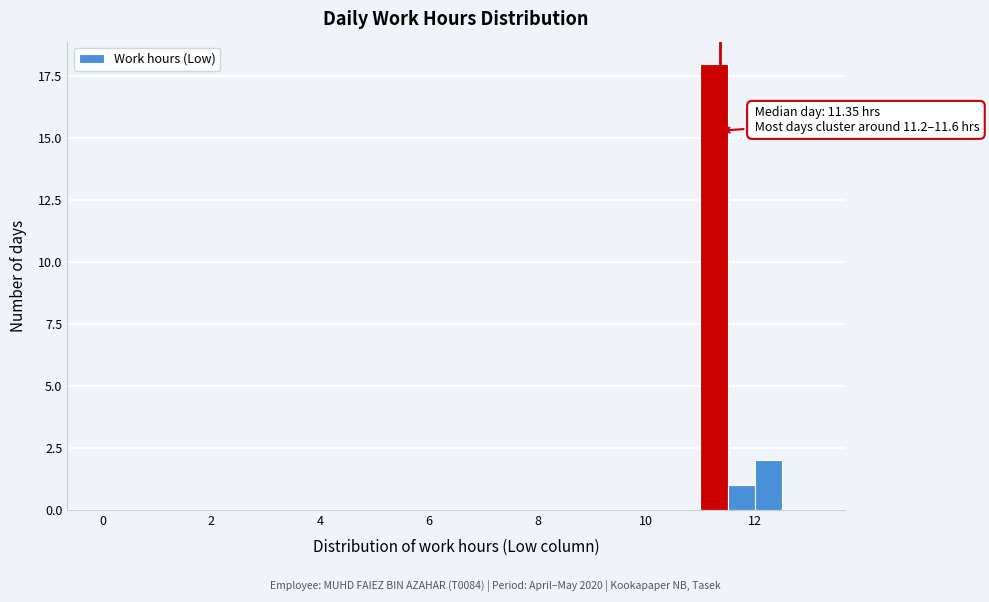

Around what value on the x-axis is the tallest bar? Give the approximate position of its centre, as read against the axis.

11.2